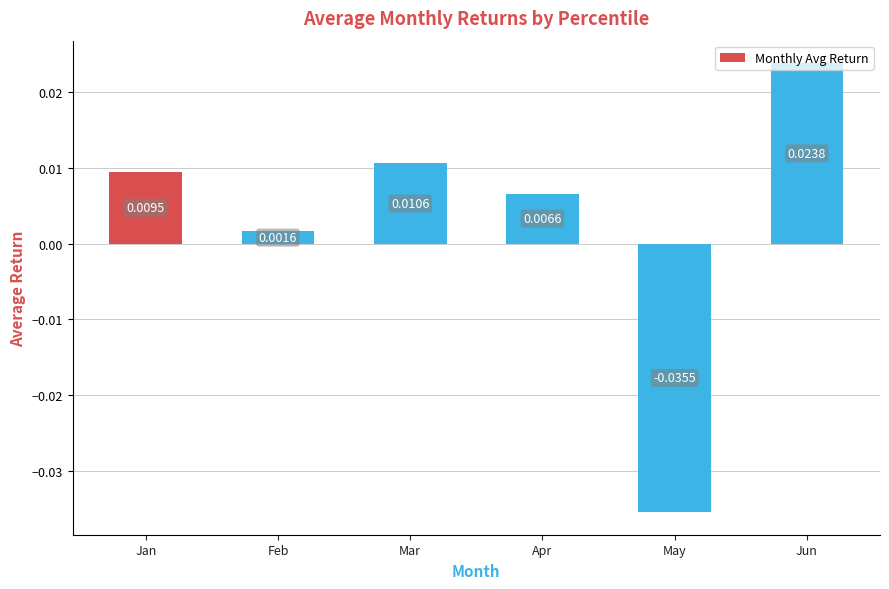

List the labels in order of value, smallest first.

May, Feb, Apr, Jan, Mar, Jun